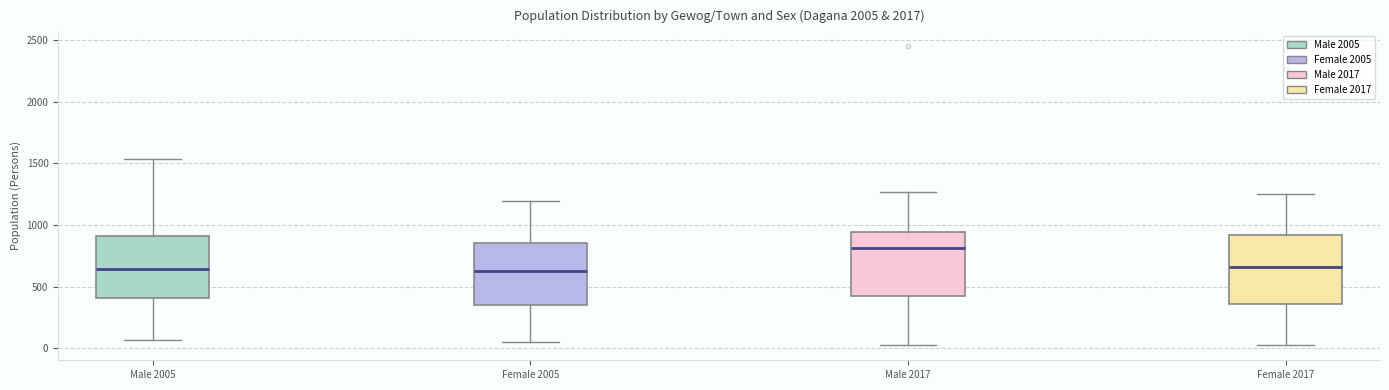

Where does the median line of the box for Male 2017 sit on the y-axis? The values are not printed on the chart, so give them approximately, as read against the axis.

800